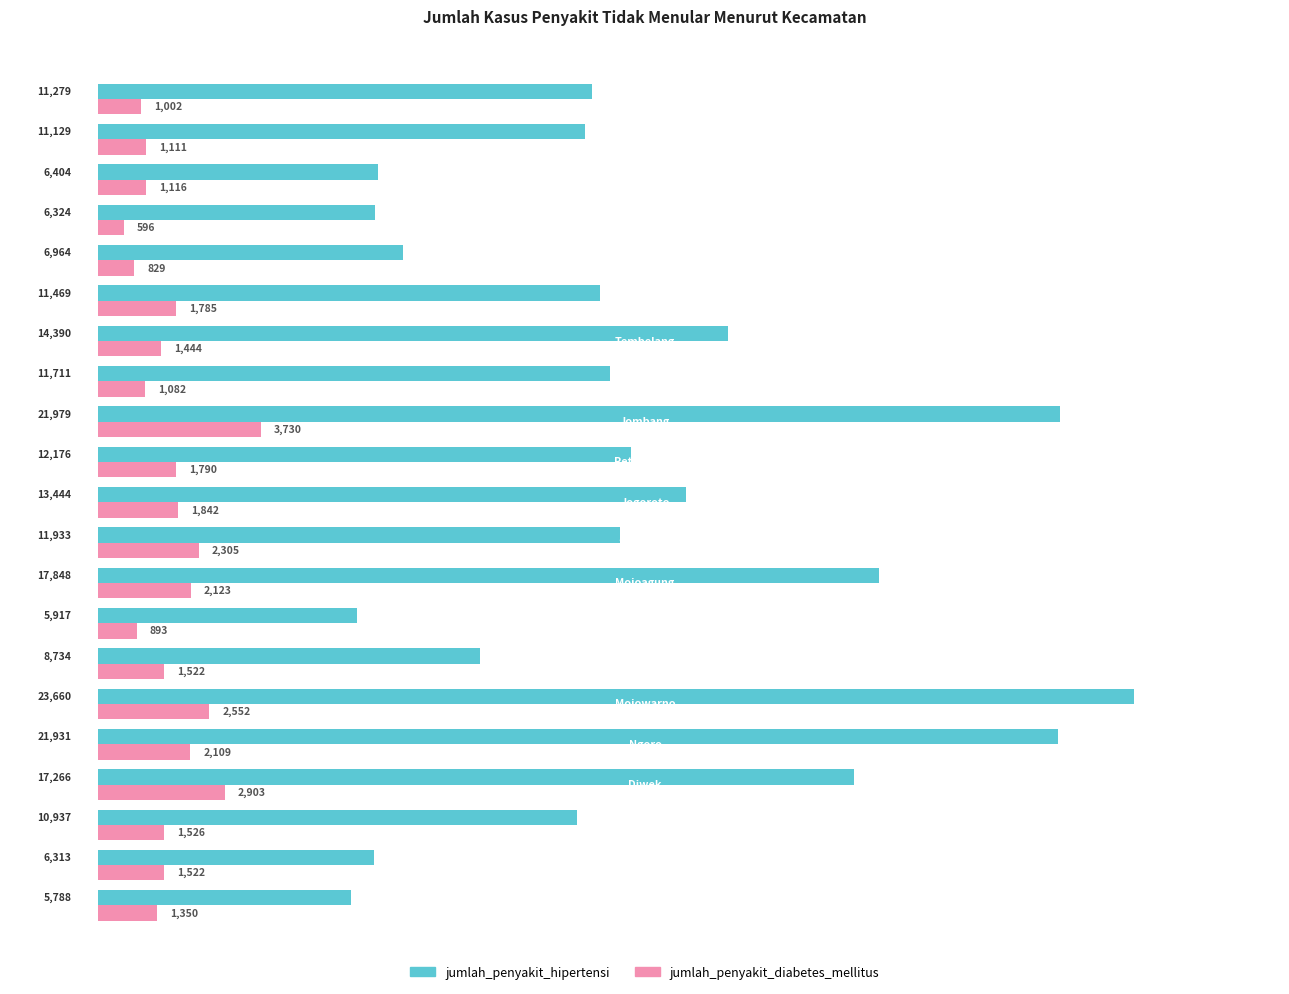

What is the sum of all jumlah_penyakit_diabetes_mellitus values?

35132